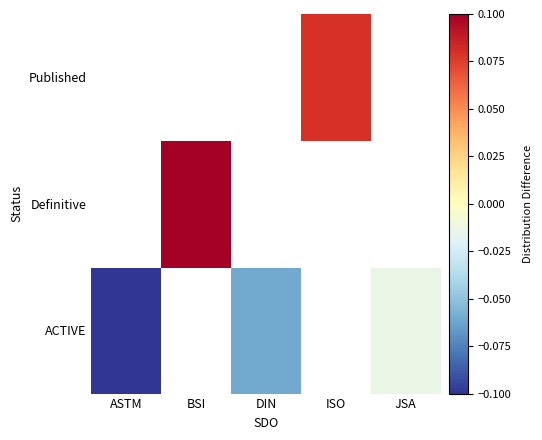

How many positive values does the Definitive series have?

1